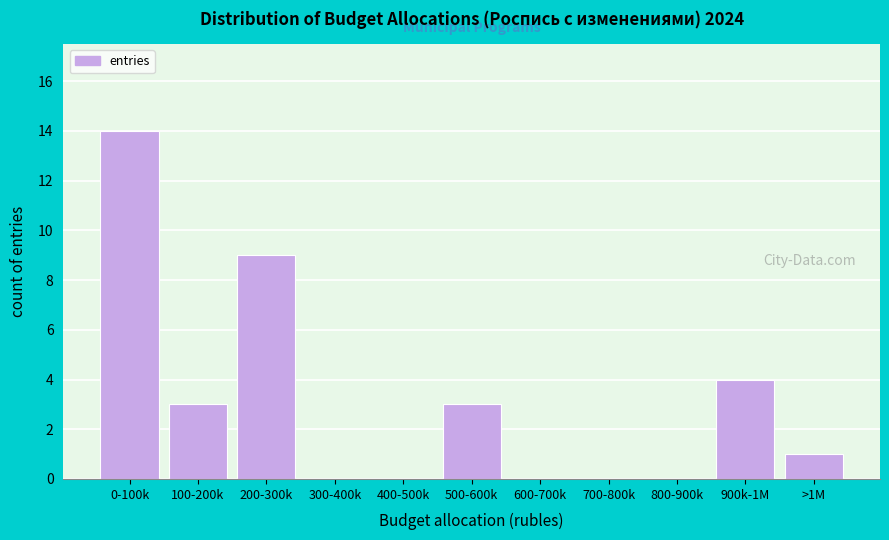

Reading right to left, list all the values displayed in this chart.

>1M=1	900k-1M=4	800-900k=0	700-800k=0	600-700k=0	500-600k=3	400-500k=0	300-400k=0	200-300k=9	100-200k=3	0-100k=14